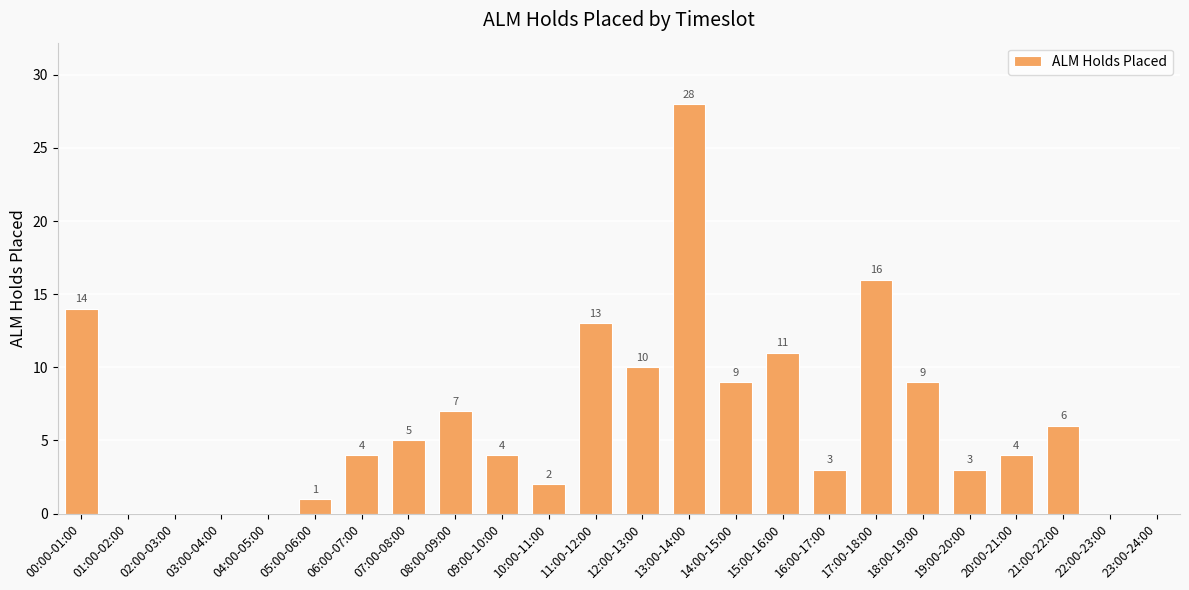

What value does the data have at 18:00-19:00, to the nearest 5?

10